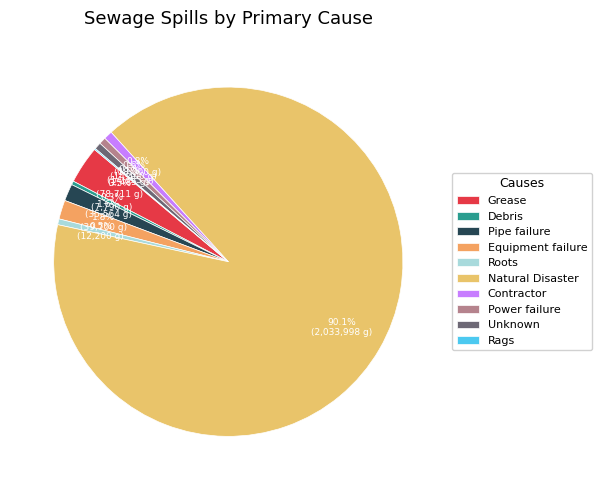

To the nearest percent, what is the combined percentage of Power failure and Equipment failure?

2%